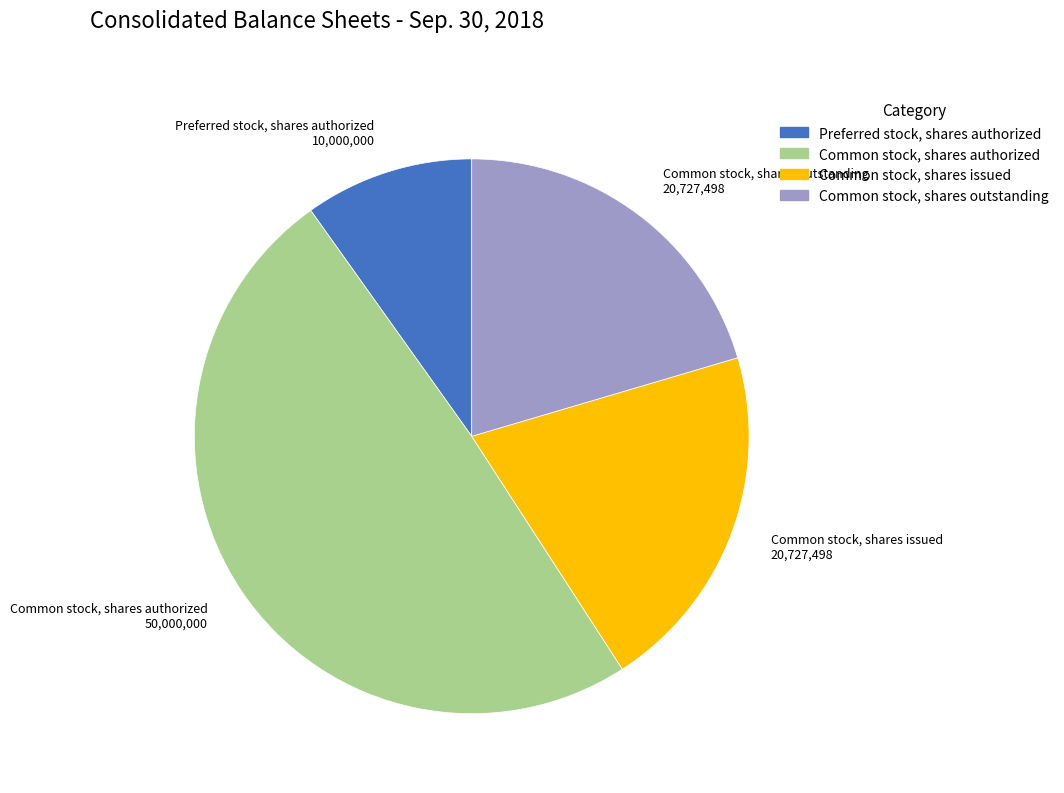

How many segments does this pie chart have?

4